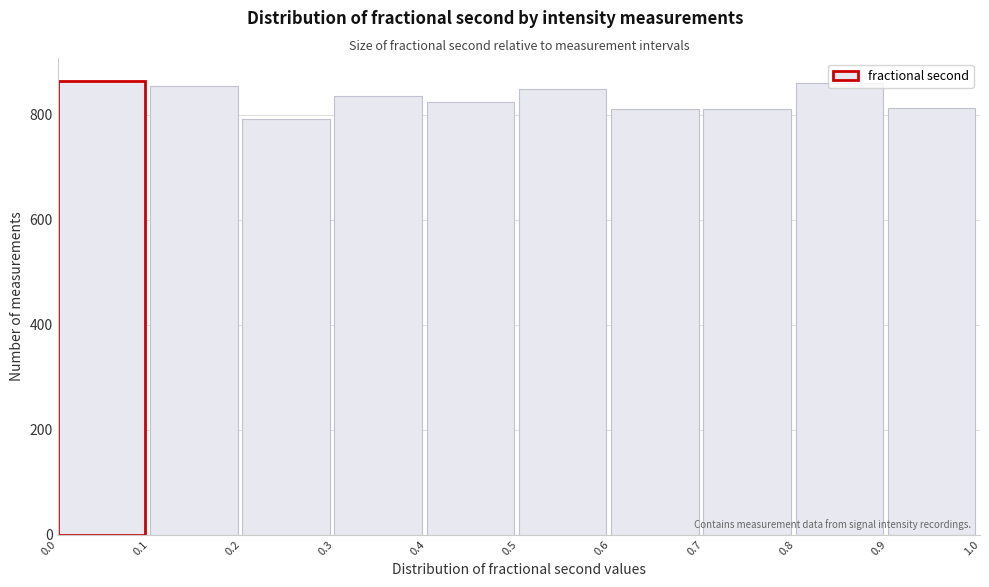

How tall is the bar that spans 0.0 to 0.1 on the x-axis? The values are not printed on the chart, so give them approximately, as read against the axis.

860